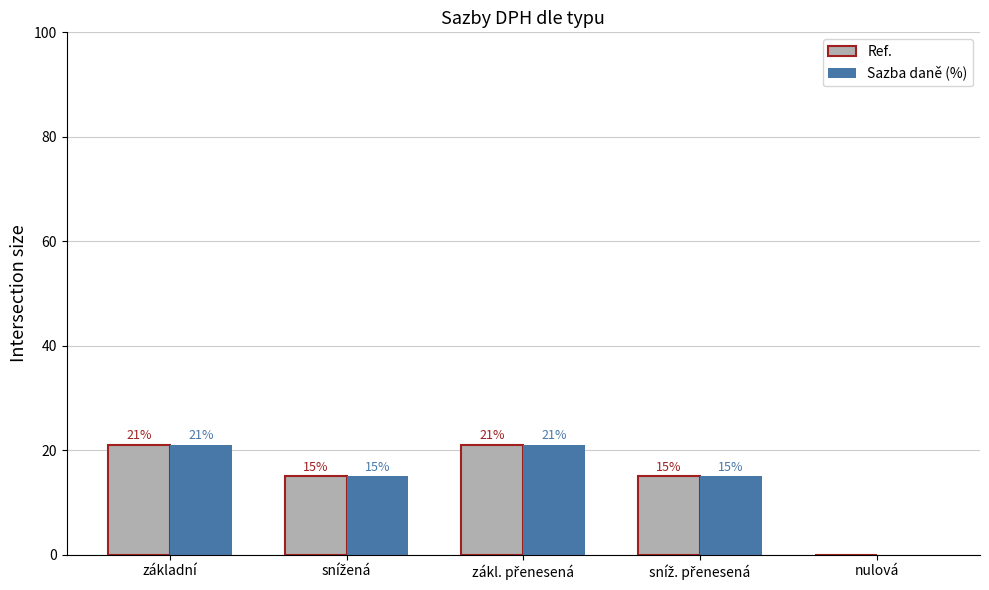

At which label does Ref. first exceed 15?

základní